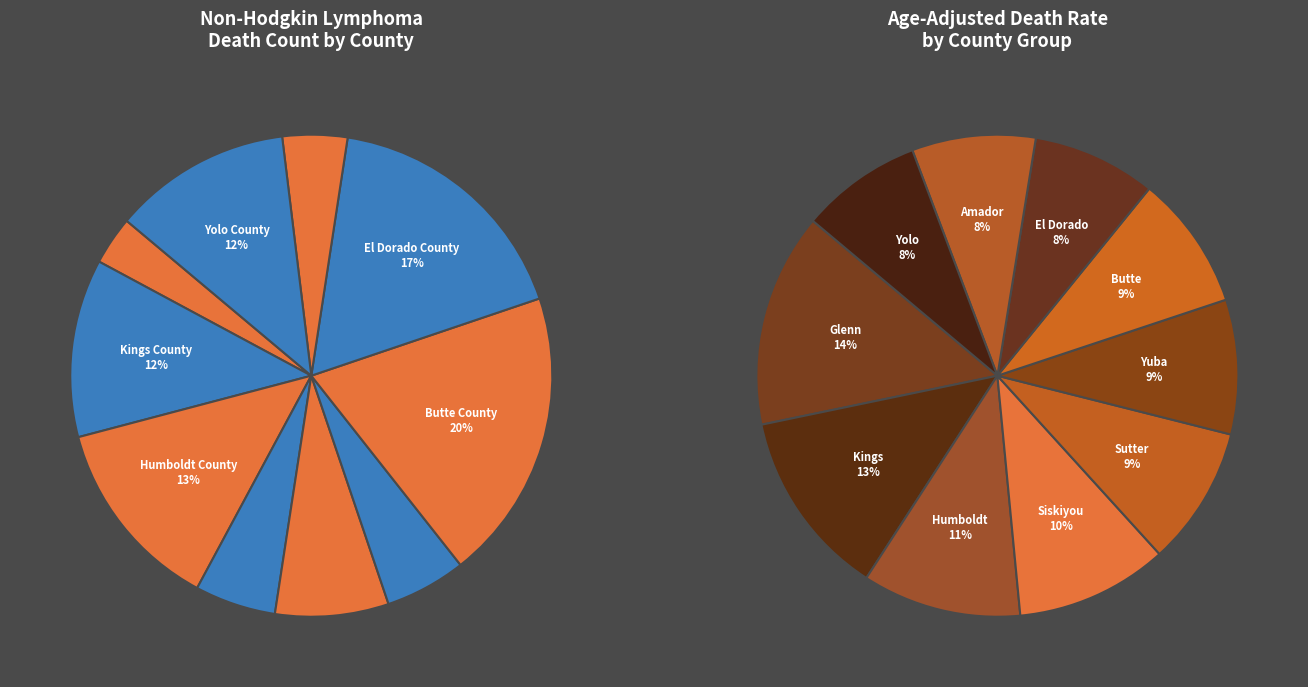

To the nearest percent, what percentage of the pie is Kings County?

12%